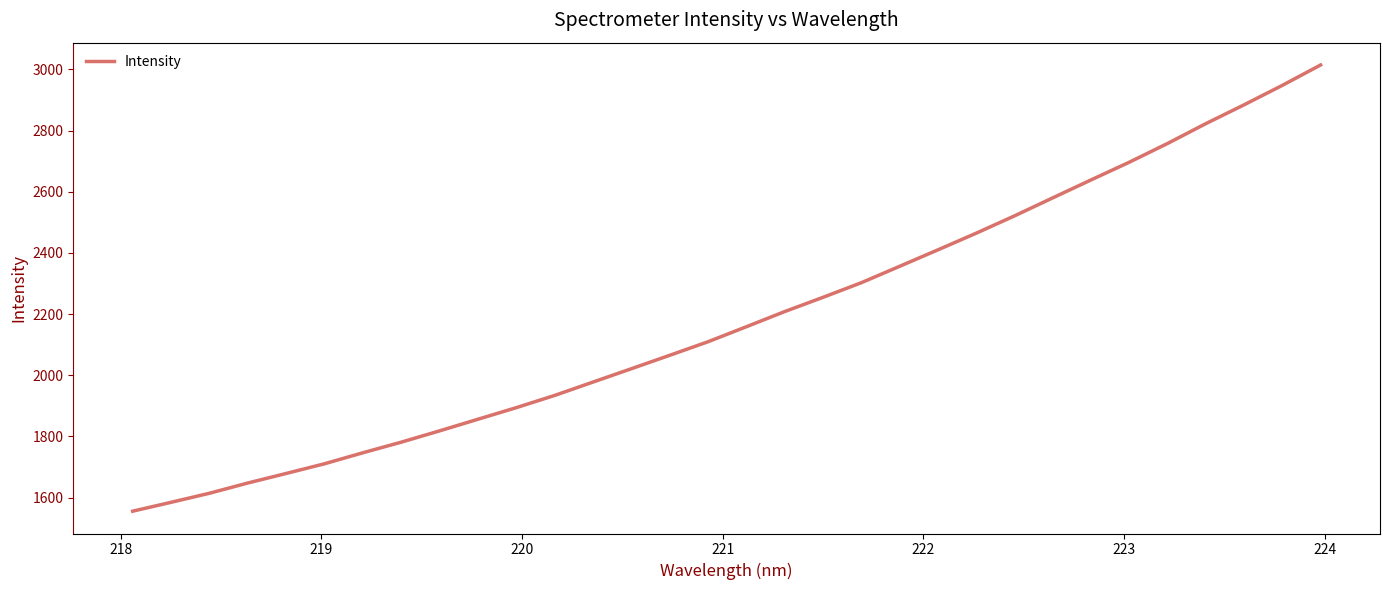

What is the minimum value shown in the chart?

1555.6